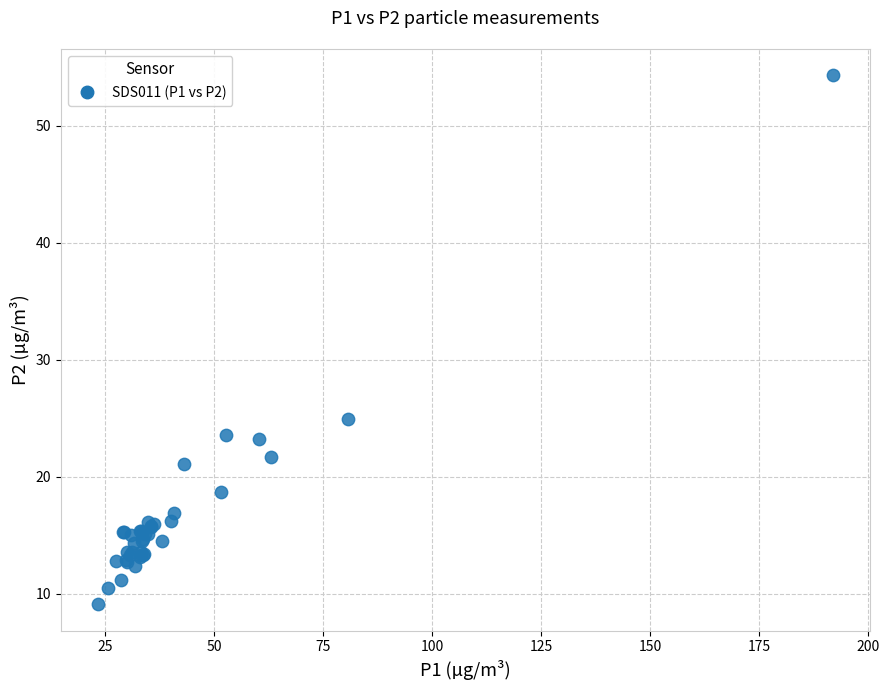

What Y value in the scatter plot is closest to 31?

24.9